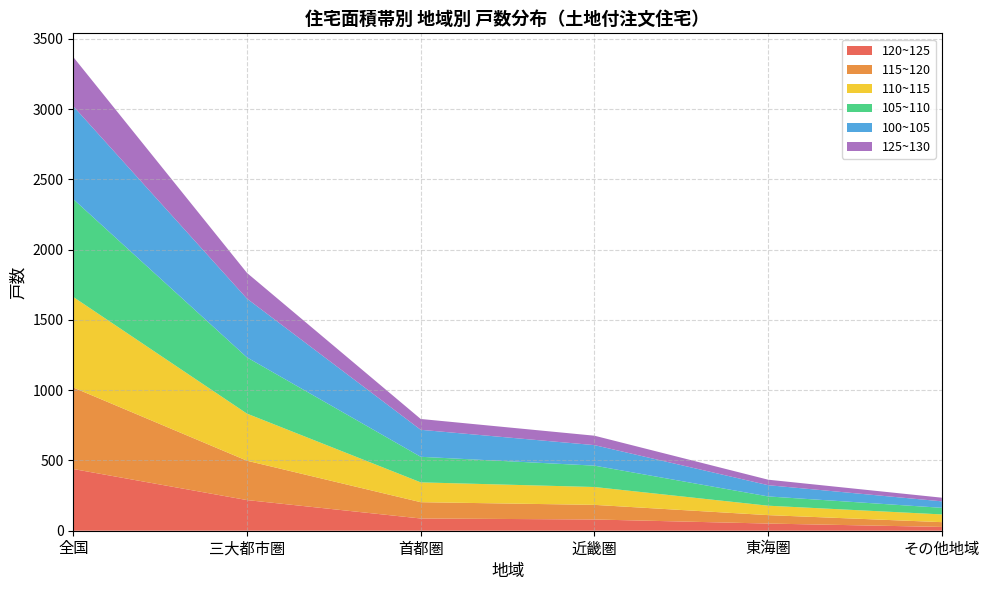

Reading right to left, extract all data points from this chart.

120~125: その他地域=27	東海圏=51	近畿圏=80	首都圏=87	三大都市圏=218	全国=439
115~120: その他地域=34	東海圏=60	近畿圏=104	首都圏=116	三大都市圏=280	全国=580
110~115: その他地域=55	東海圏=67	近畿圏=127	首都圏=141	三大都市圏=335	全国=644
105~110: その他地域=47	東海圏=66	近畿圏=152	首都圏=182	三大都市圏=400	全国=696
100~105: その他地域=46	東海圏=80	近畿圏=146	首都圏=192	三大都市圏=418	全国=661
125~130: その他地域=26	東海圏=39	近畿圏=67	首都圏=77	三大都市圏=183	全国=350